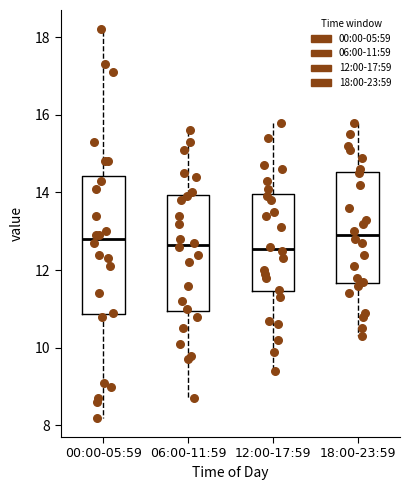

Where does the upper whisker of the box for 06:00-11:59 end on the y-axis? The values are not printed on the chart, so give them approximately, as read against the axis.

15.6